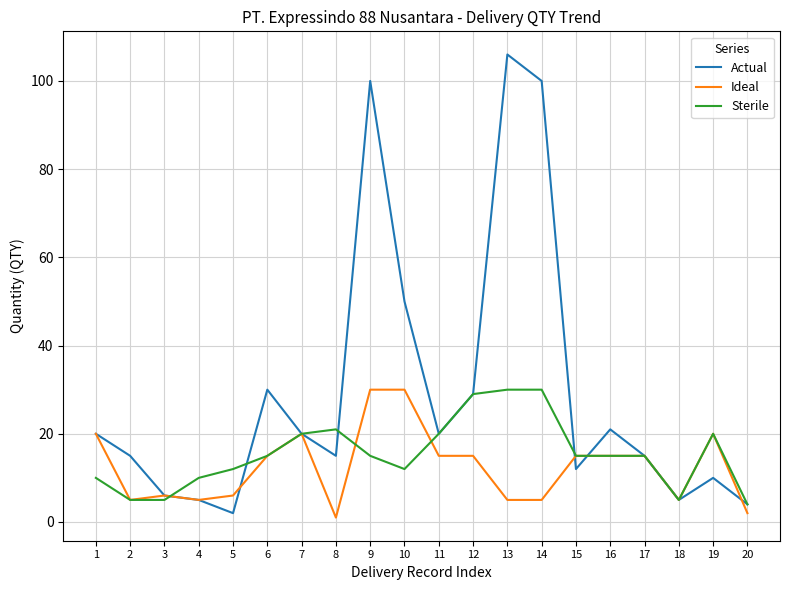

The value of Actual at 13 is 43. True or false?

False